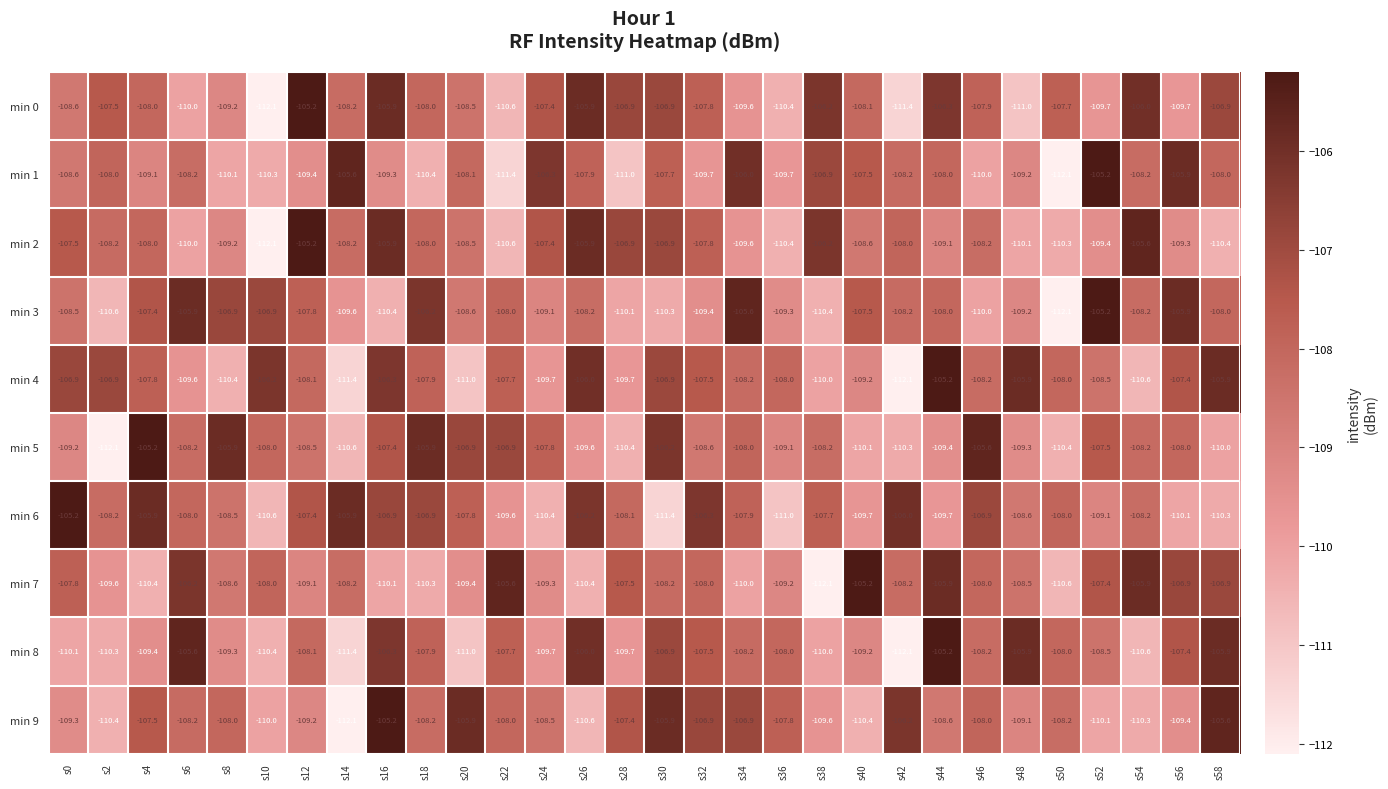

What is the sum of the min 3 values at s4 and s30?

-217.7